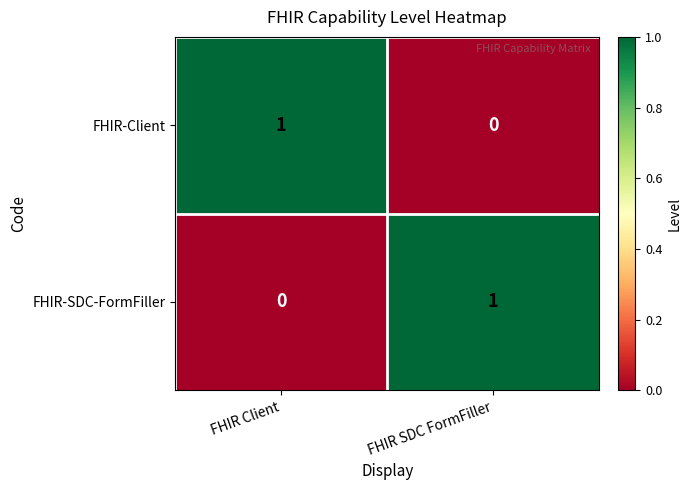

What is the total value across all series at FHIR SDC FormFiller?

1